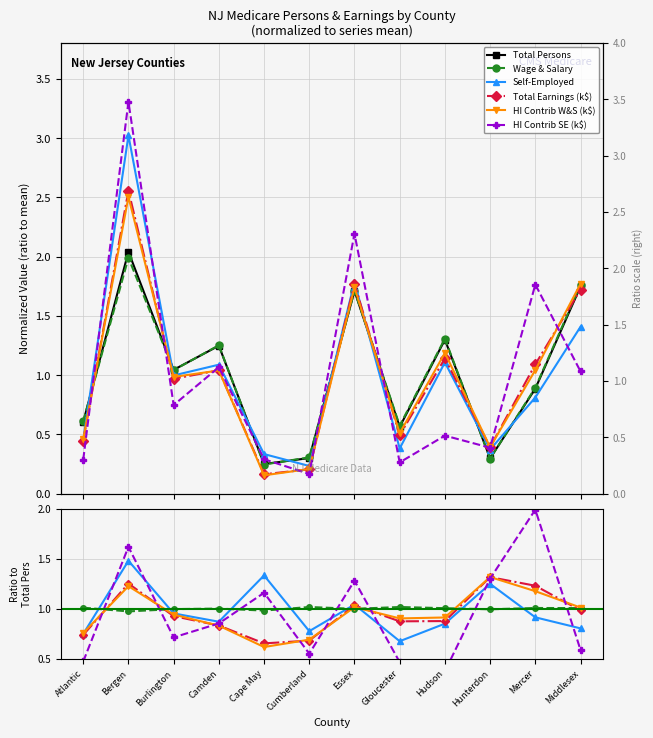

Which category has the lowest value across all series?

Cape May